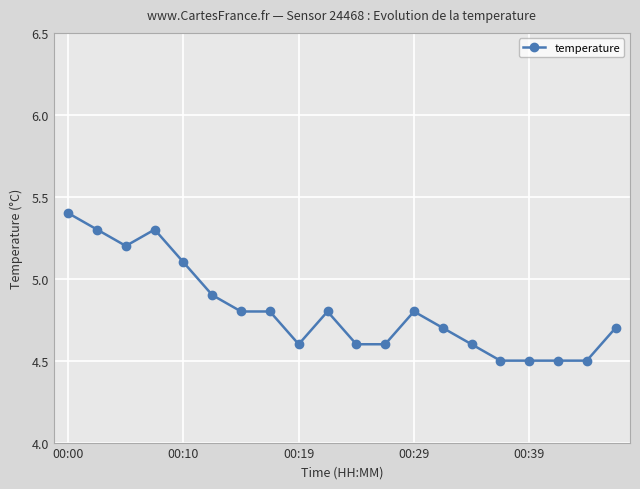

What is the value of the 18th point from the left?

4.5